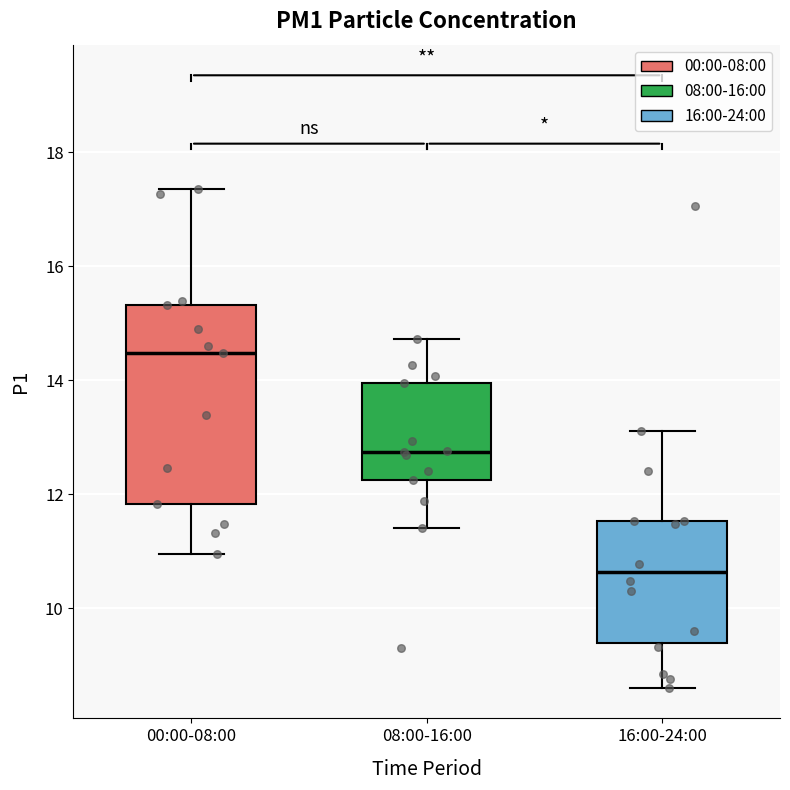

Which box has the lowest median line?

16:00-24:00